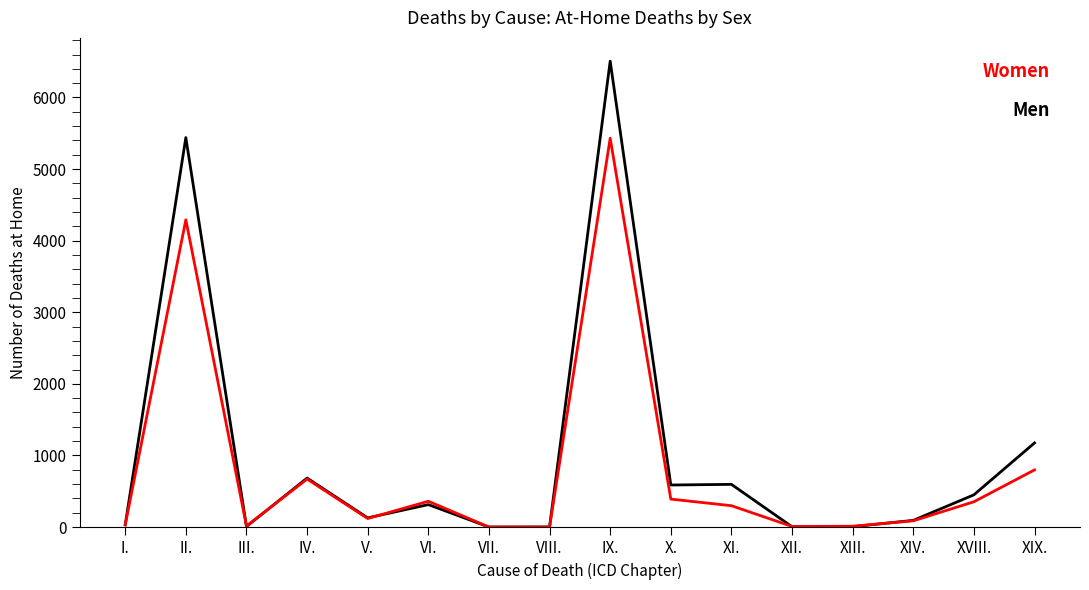

How many categories are shown in the chart?

16